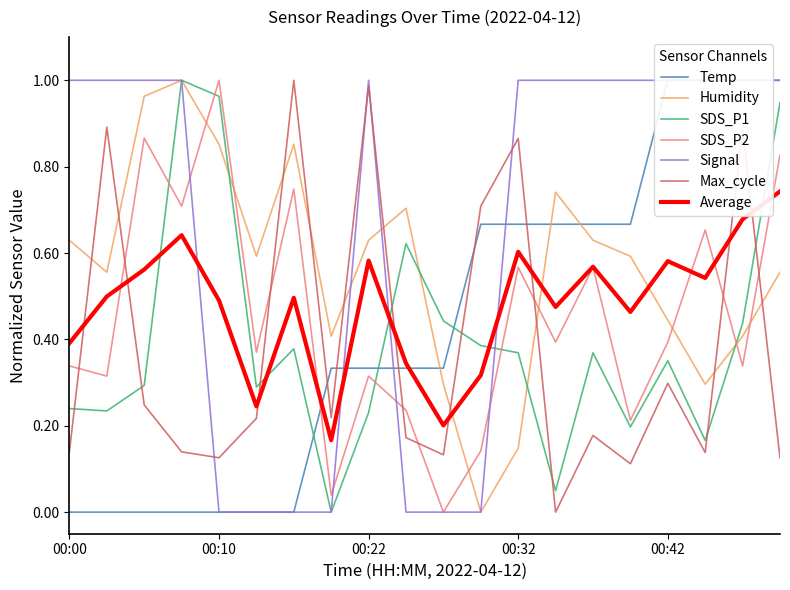

List the series in order of their peak value, lowest first.

Temp, Humidity, SDS_P1, SDS_P2, Signal, Max_cycle